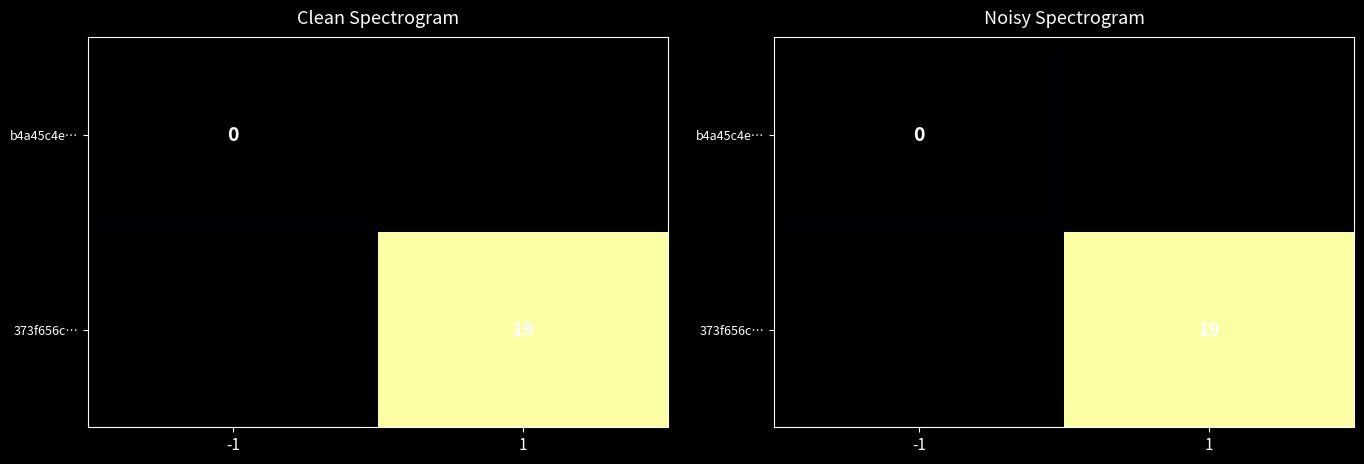

How many categories are shown in the chart?

2